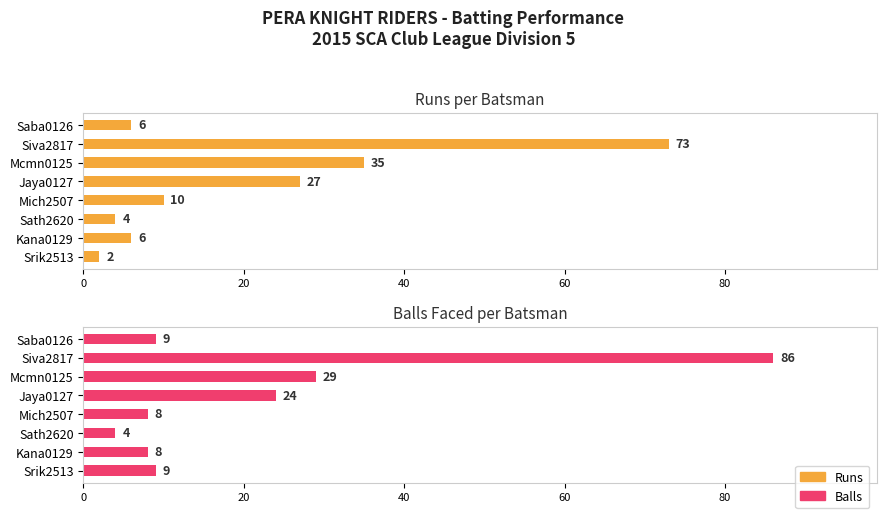

What is the difference between the Runs values at Jaya0127 and Mcmn0125?

8